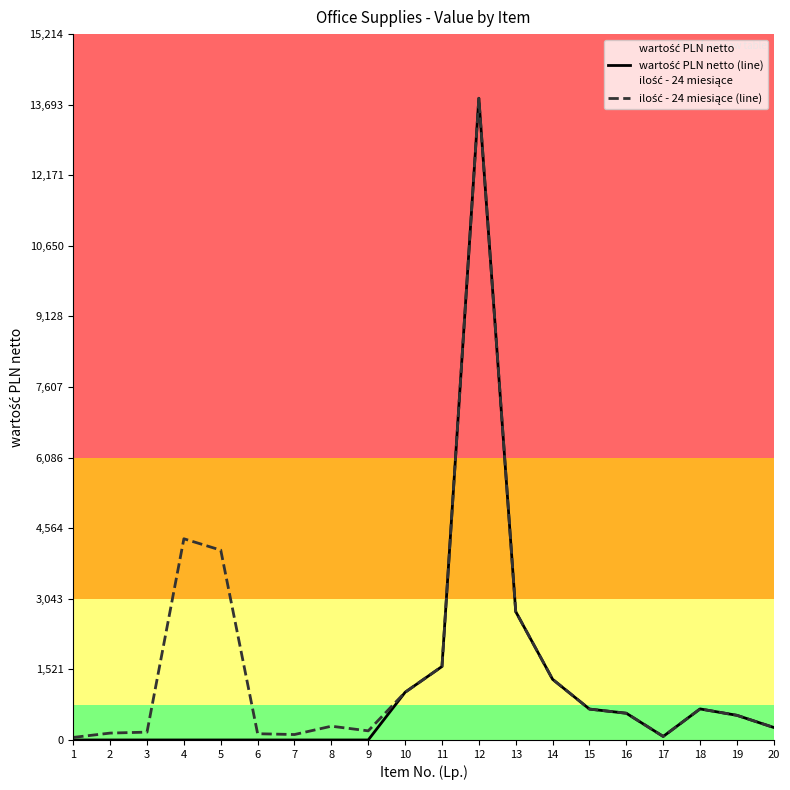

True or false: wartość PLN netto (line) and ilość - 24 miesiące (line) cross at least once.

False